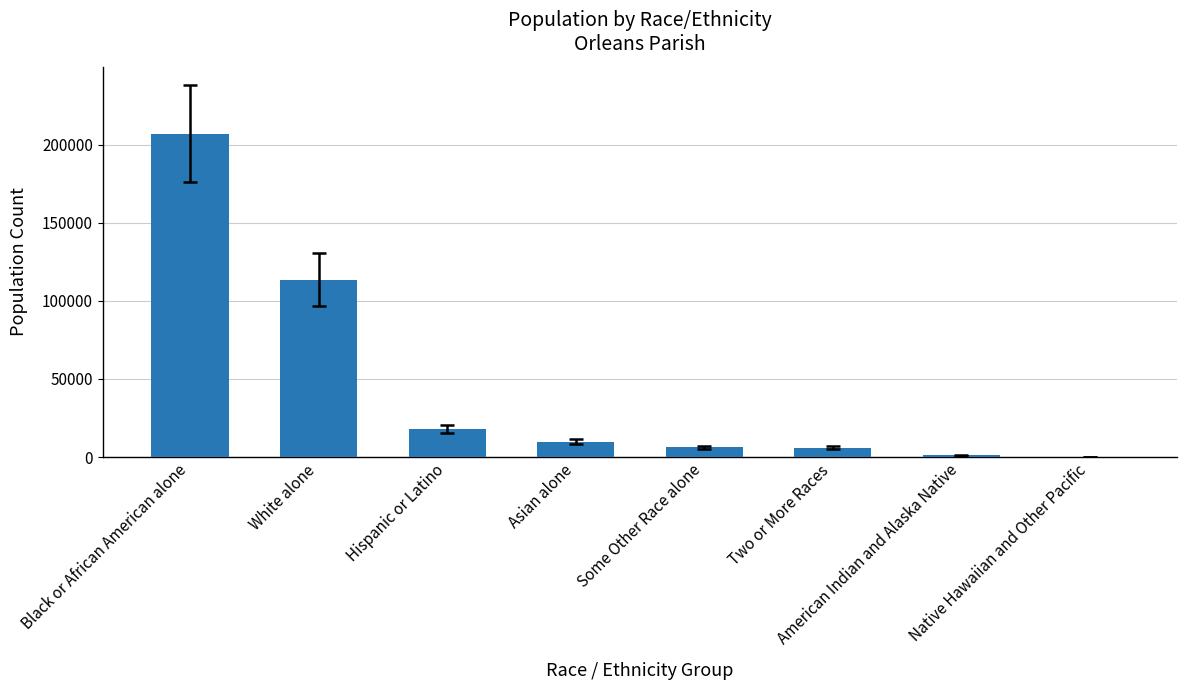

What is the approximate value at Some Other Race alone?

6459